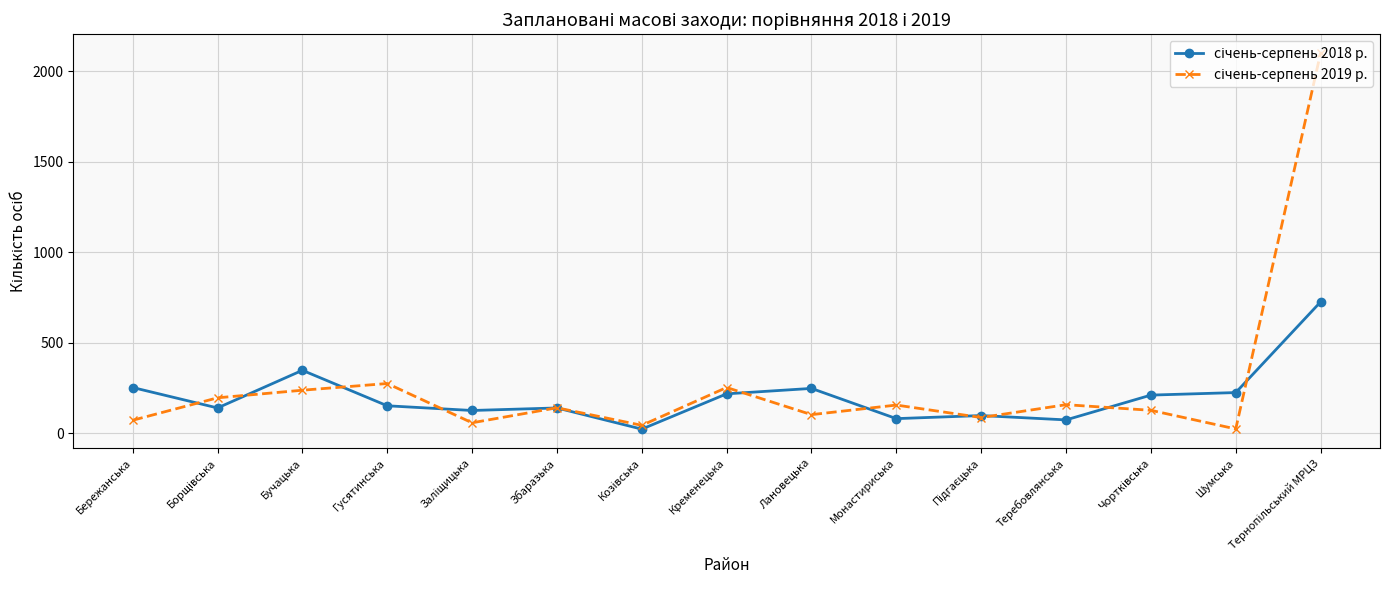

What is the label of the 8th point from the left?

Кременецька